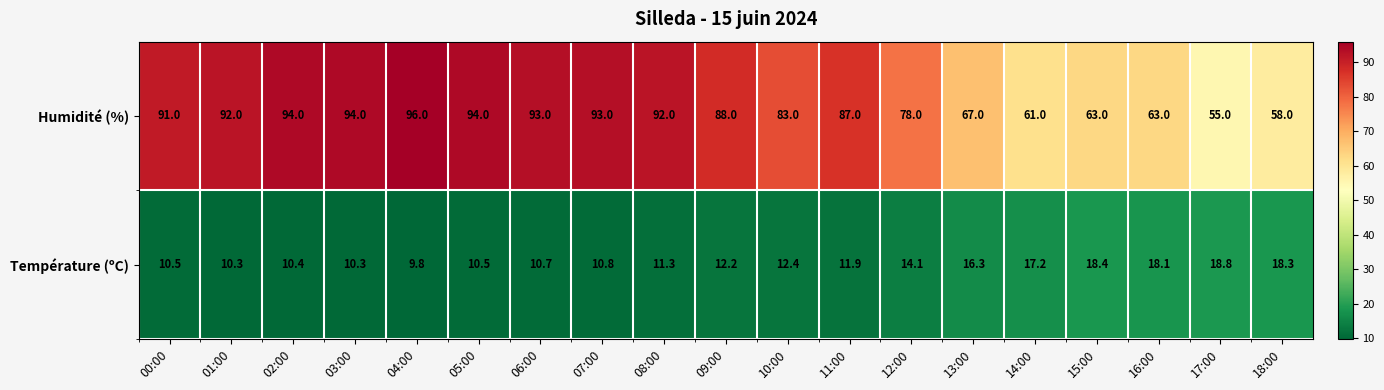

Which series changed the most between 04:00 and 05:00?

Humidité (%)